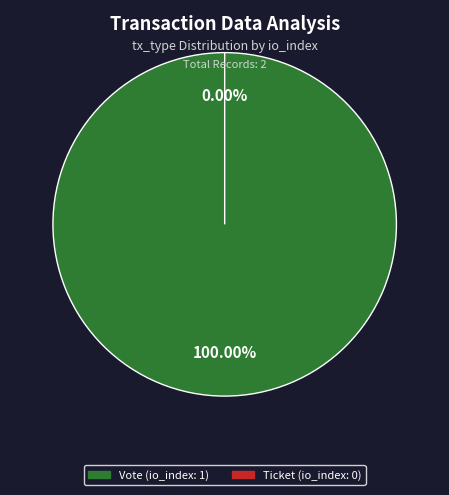

Which slice is the smallest?

Ticket